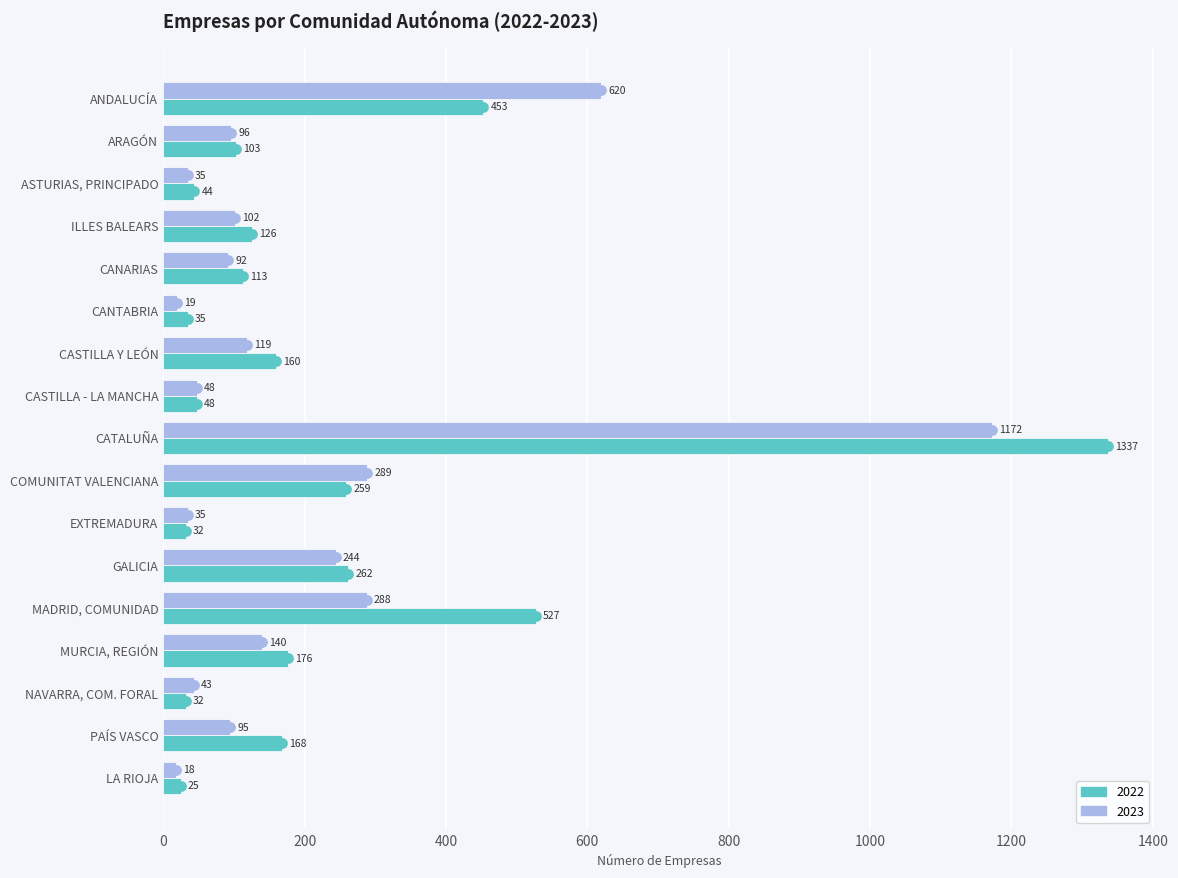

What are all the series names shown in the legend?

2022, 2023